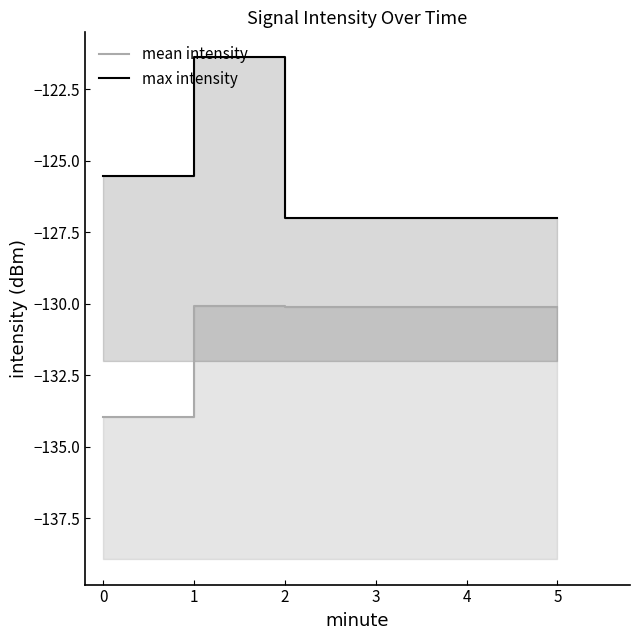

True or false: mean intensity has more than 1 interior local peaks.

False